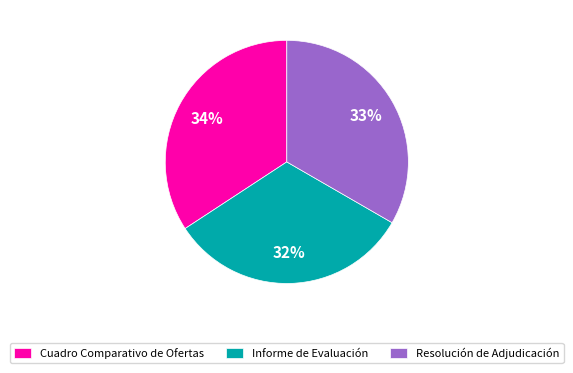

Is it true that Resolución de Adjudicación is 33% of the pie?

True